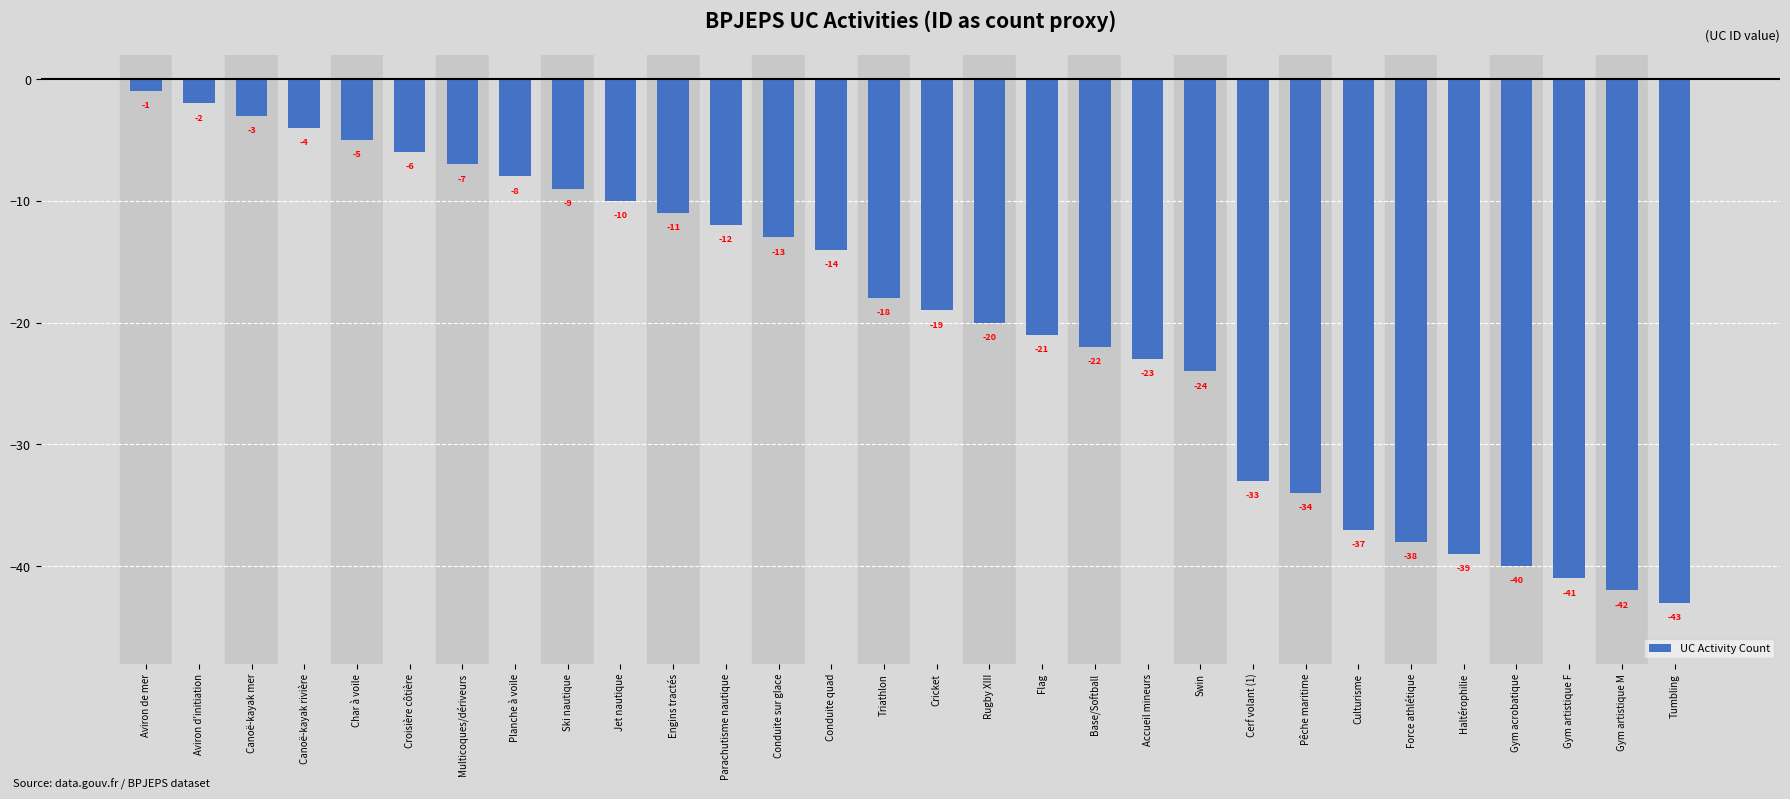

What is the smallest value displayed?

-43